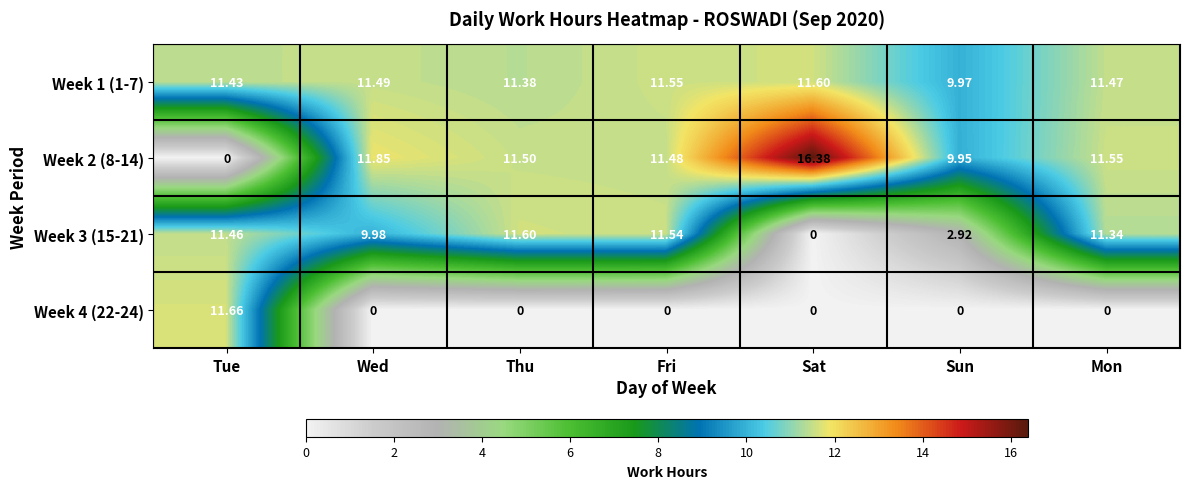

Where is Week 3 (15-21) nearest to the value 5?

Sun